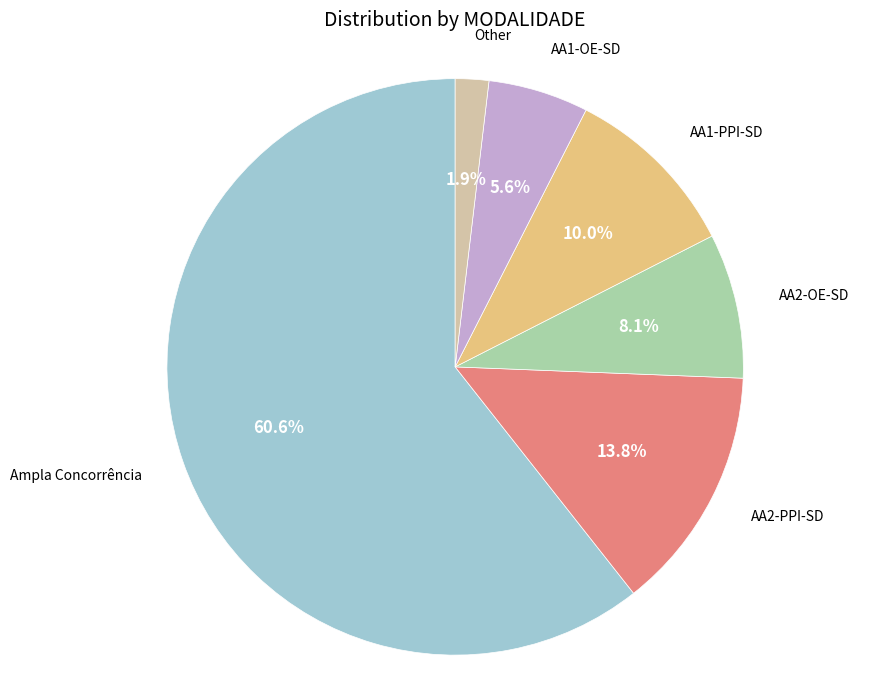

Is there any slice that represents more than half of the pie?

Yes